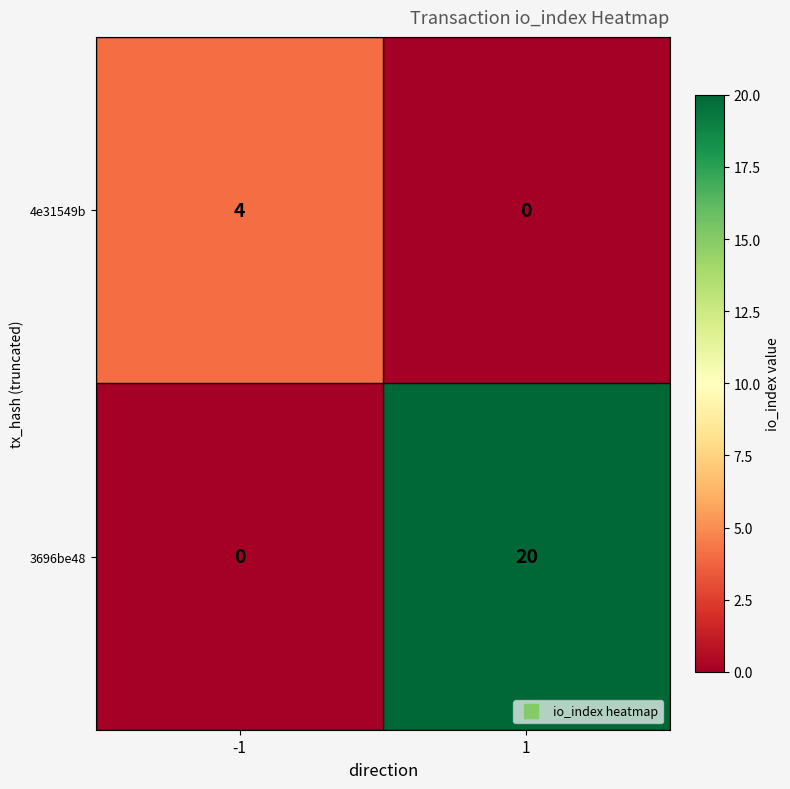

At -1, list the series in order from largest to smallest.

4e31549b, 3696be48